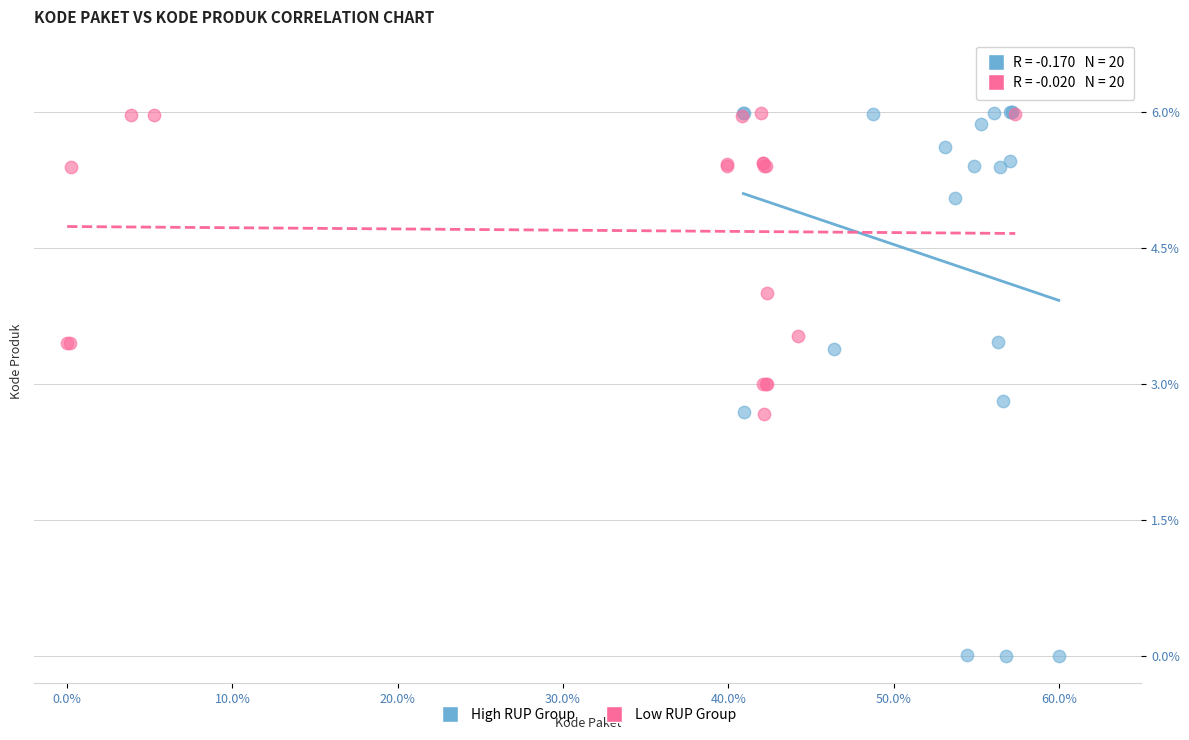

Which series reaches the minimum Y coordinate?

High RUP Group